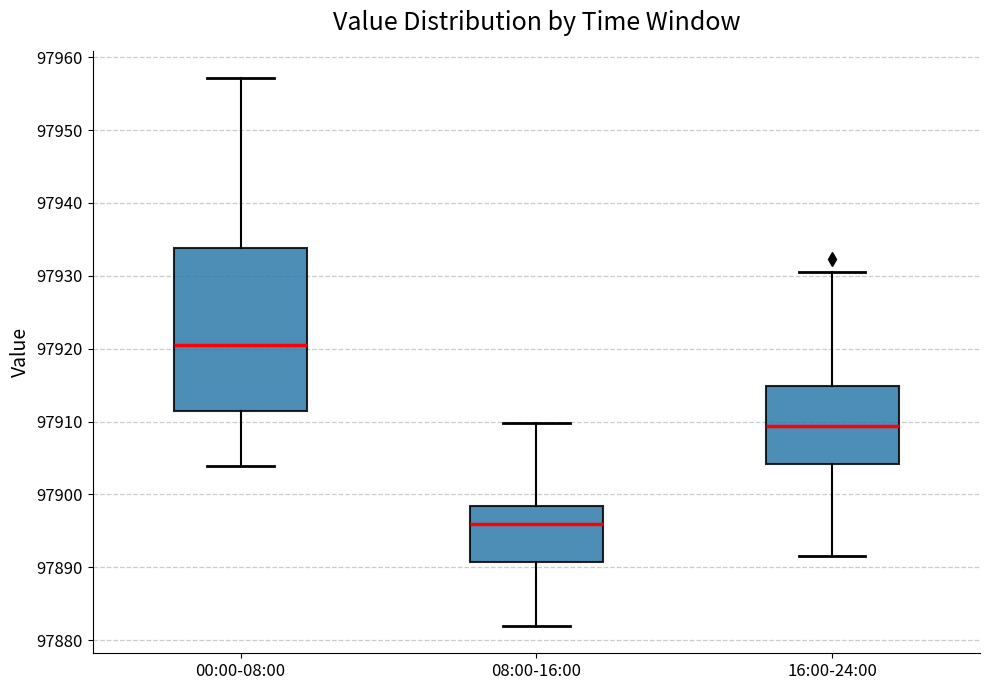

Which box has the highest median line?

00:00-08:00